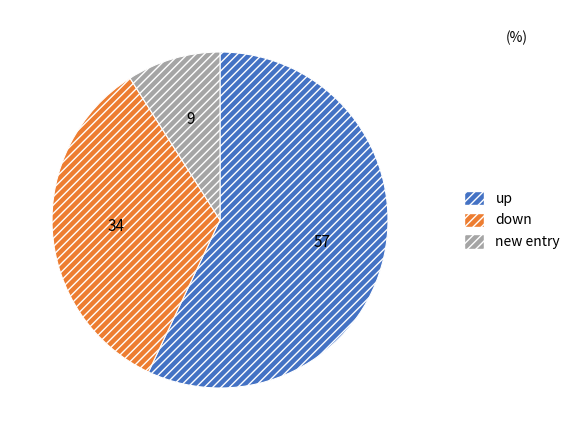

Does any single category account for the majority?

Yes